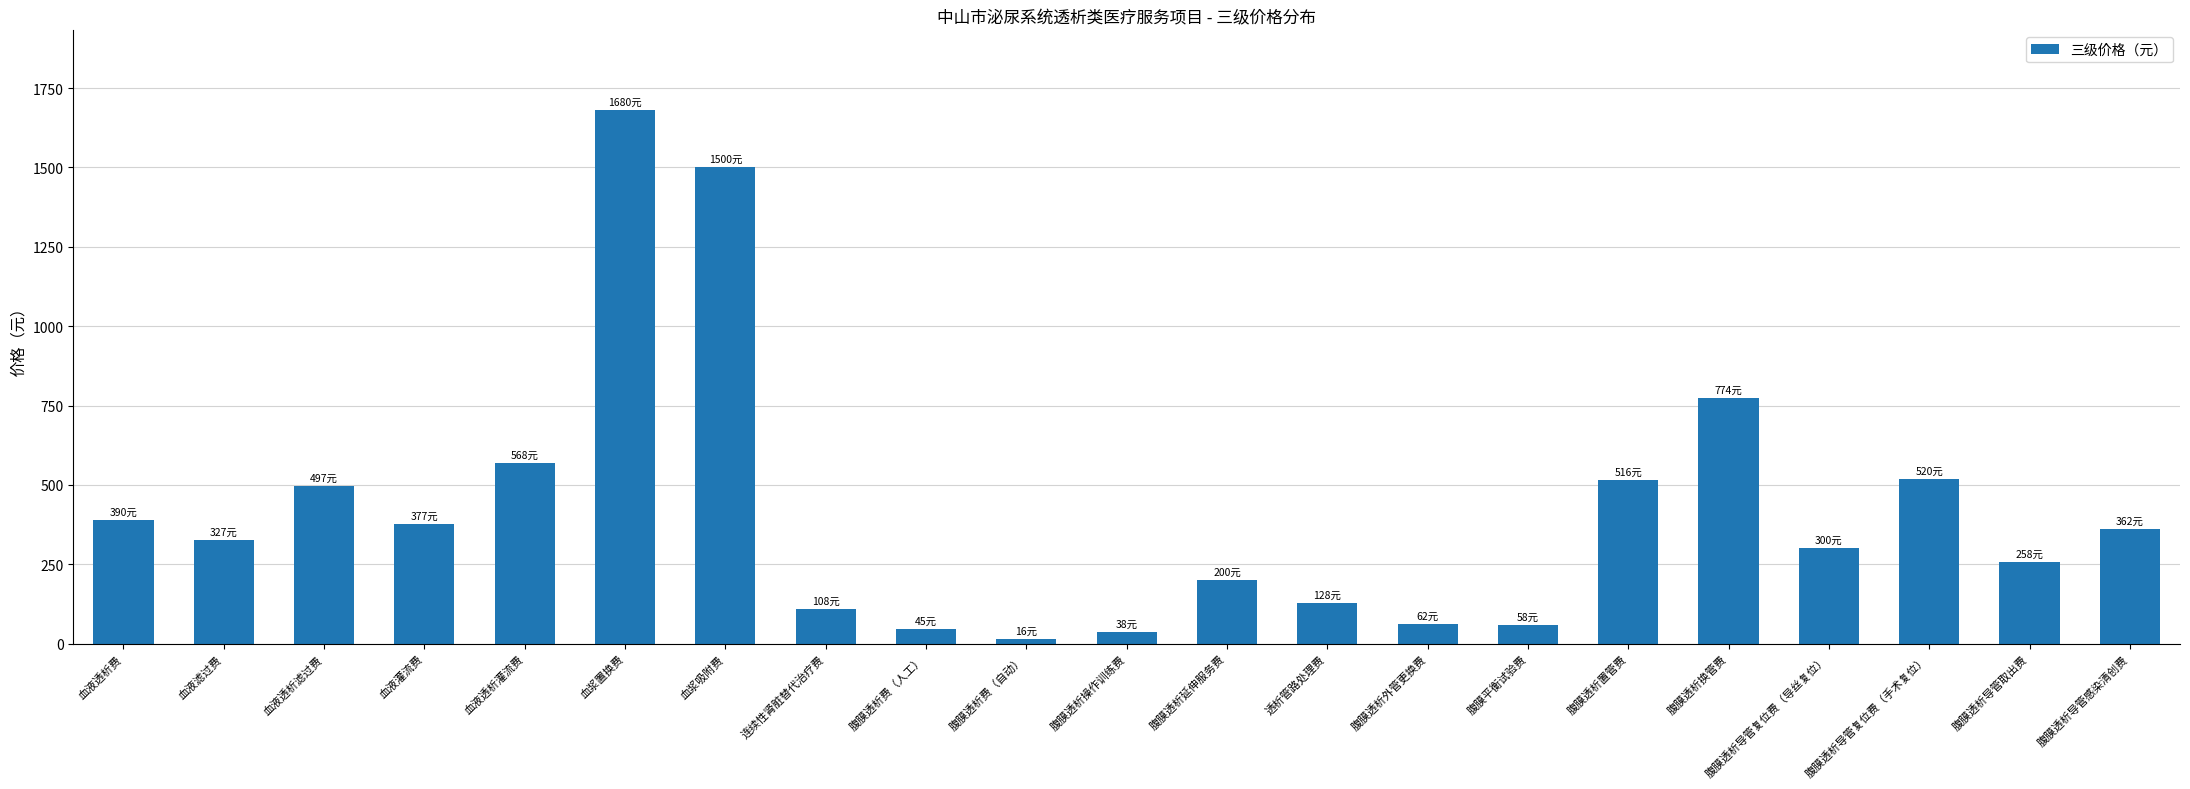

Does the chart contain any negative values?

No